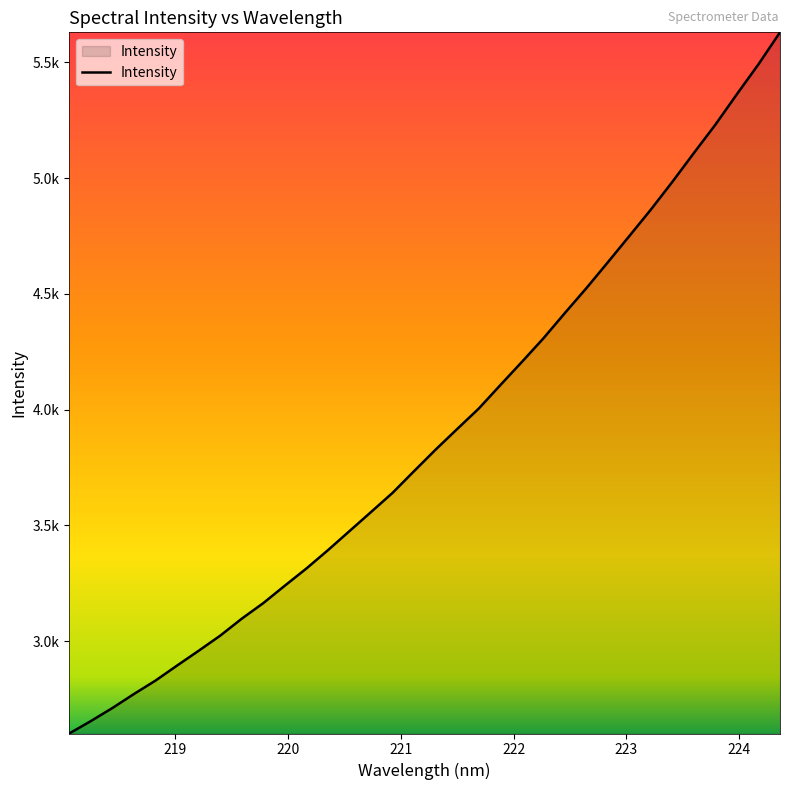

Is this an area chart (filled region under the line)?

Yes